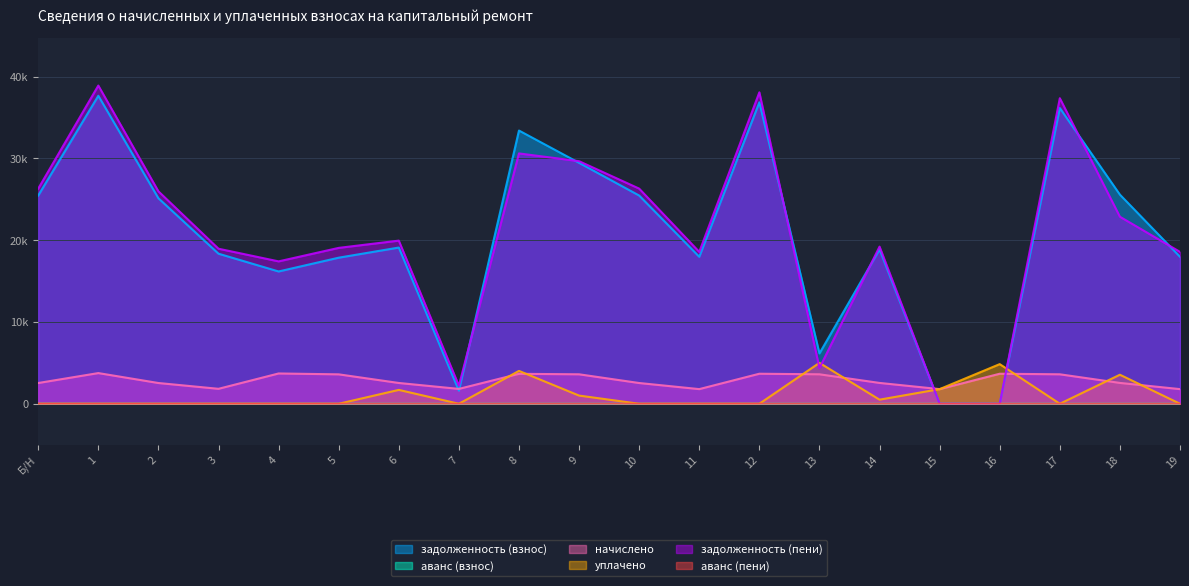

The задолженность (взнос) series shows 0.0 at 15. True or false?

True